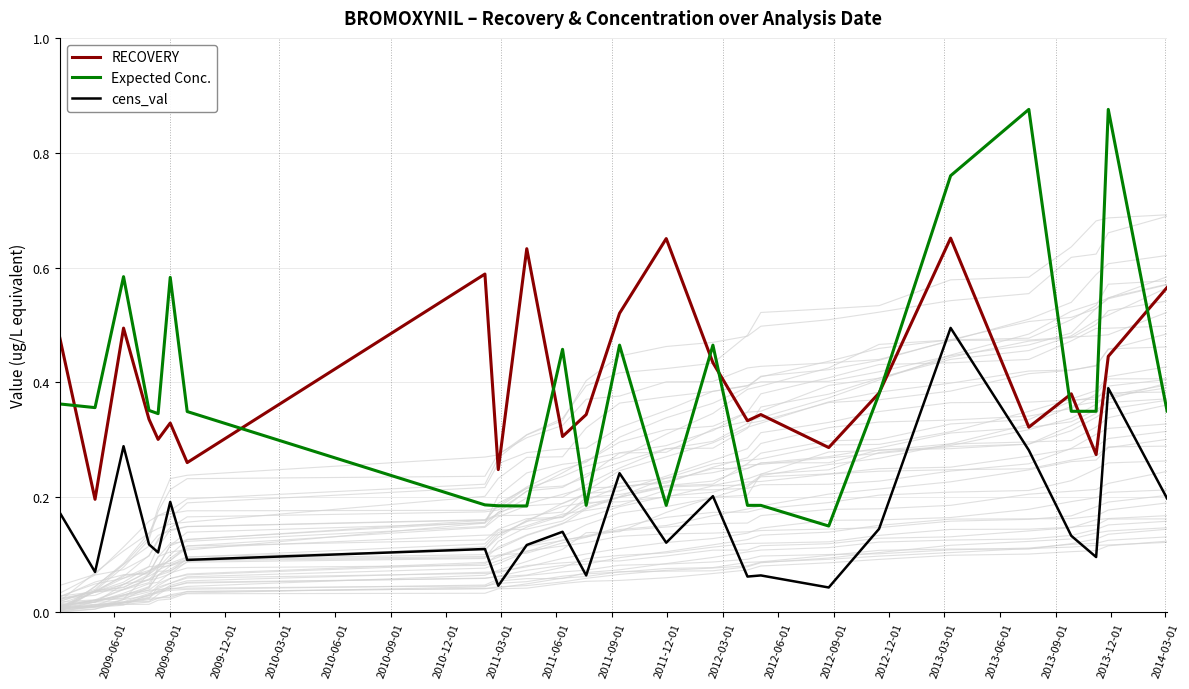

True or false: cens_val and Expected Conc. cross at least once.

False